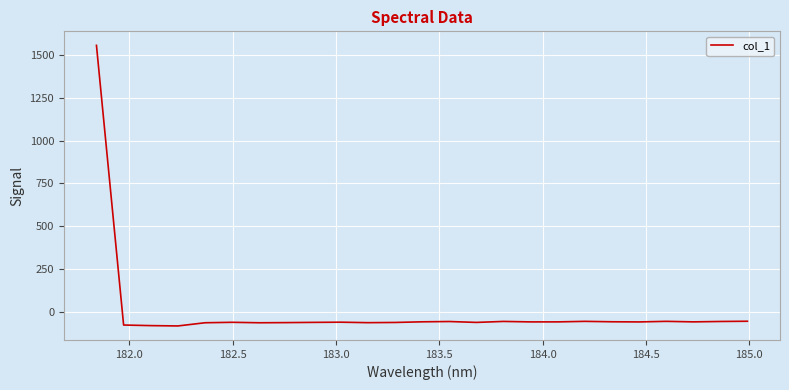

What is the difference between the maximum and minimum values?

1637.8